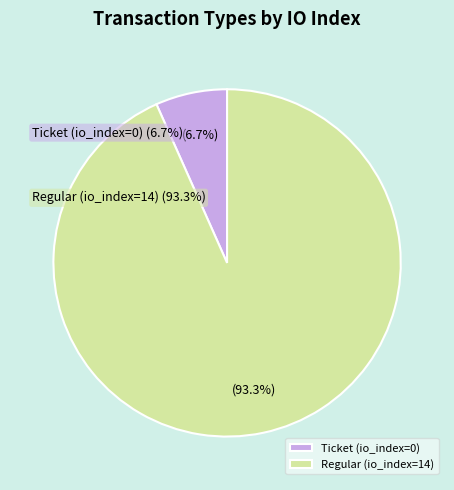

What is the largest slice in the pie chart?

Regular (io_index=14)